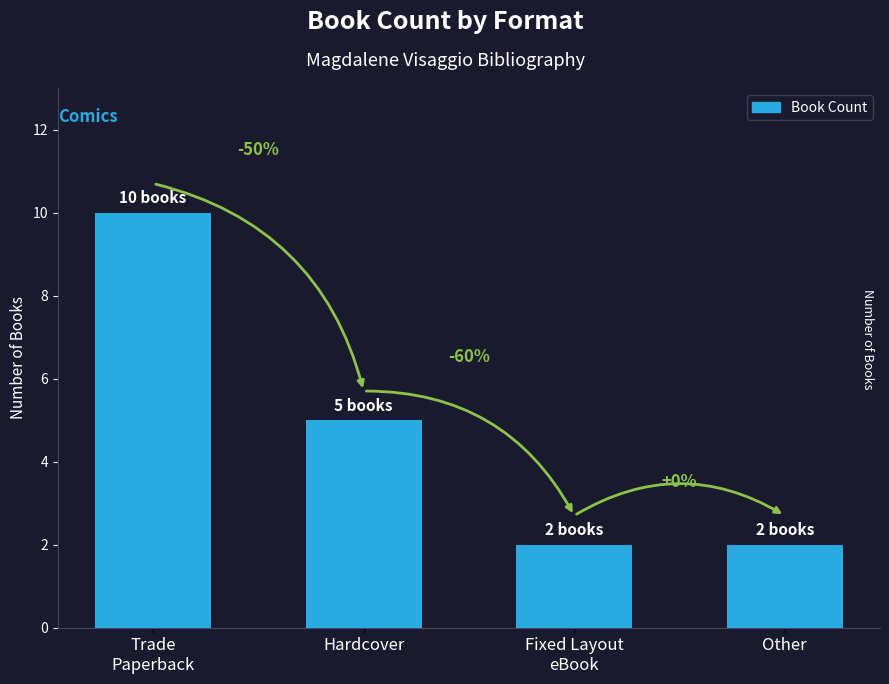

How many bars are there in total?

4